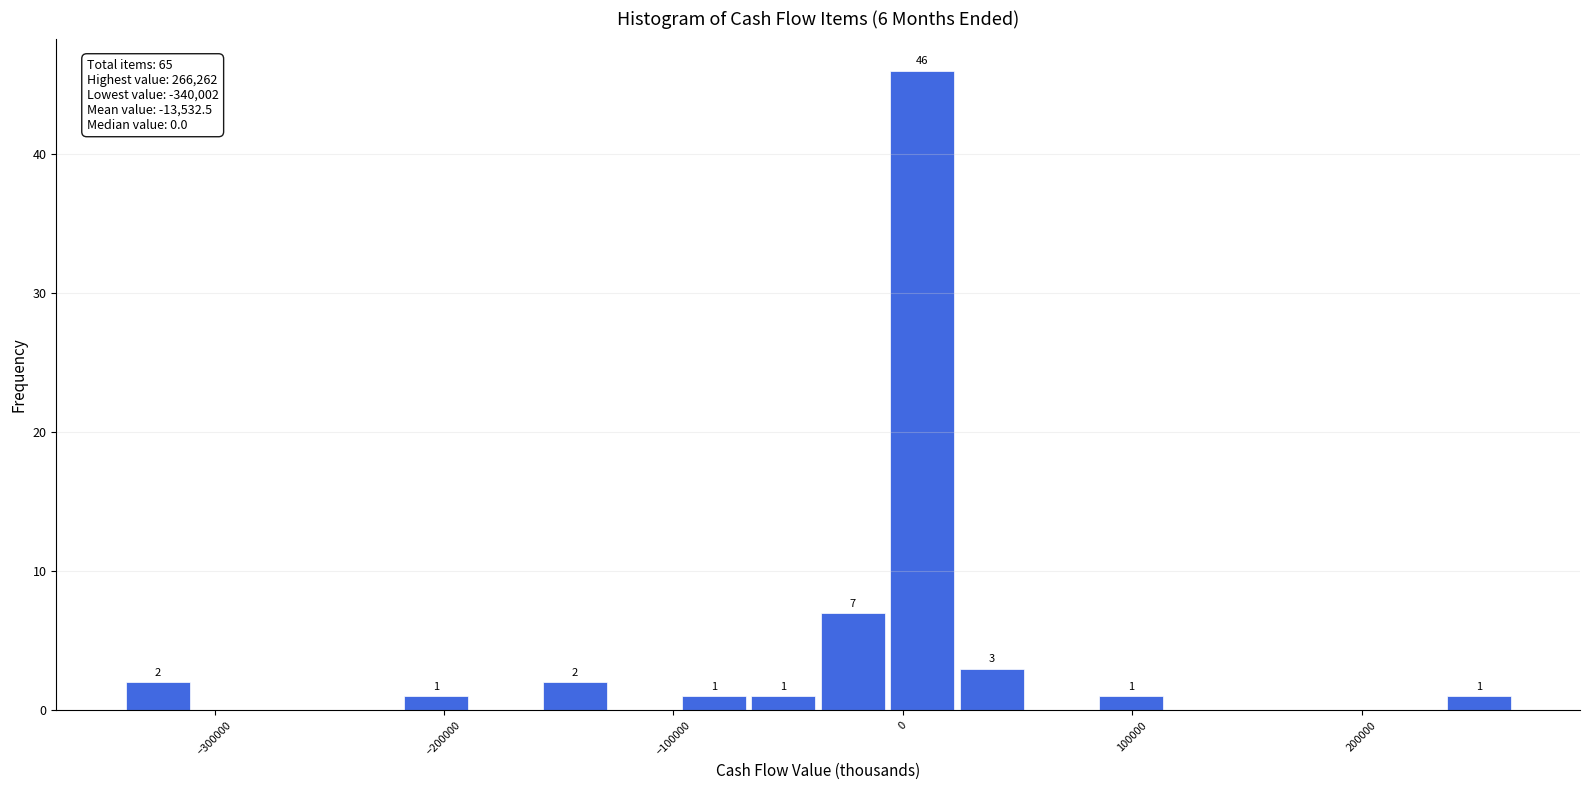

Around what value on the x-axis is the tallest bar? Give the approximate position of its centre, as read against the axis.

10000